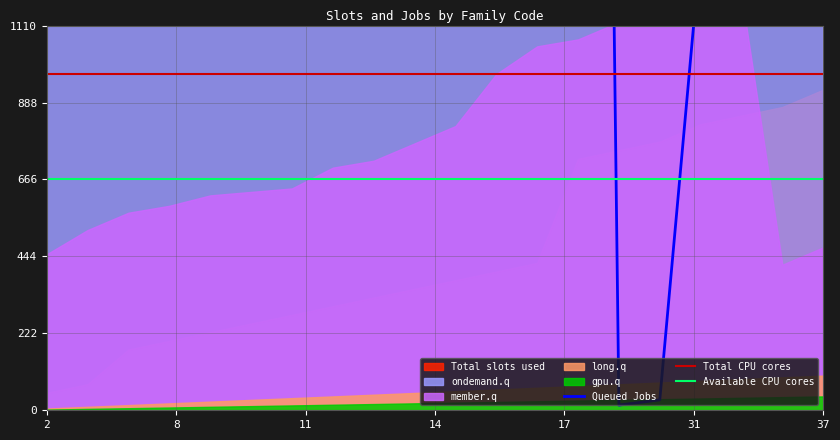

True or false: Total CPU cores and Available CPU cores cross at least once.

False